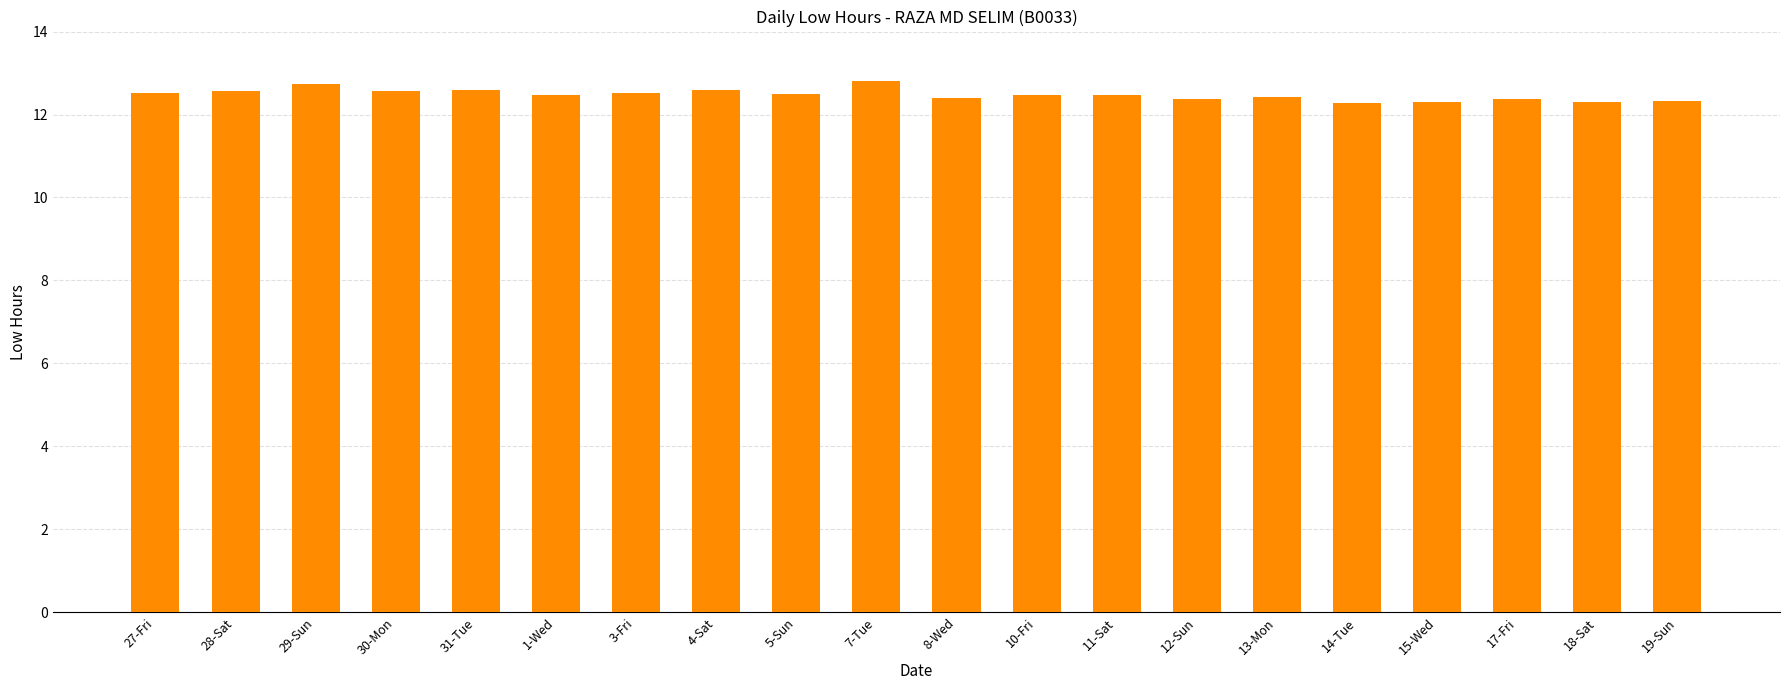

What is the value of the 17th bar from the left?

12.3